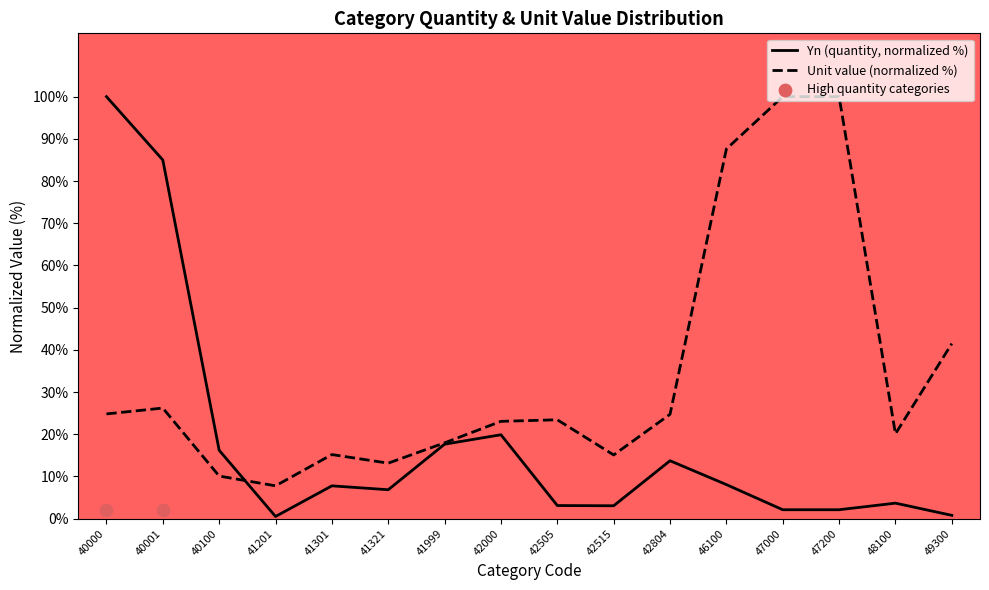

What is the ratio of the value at 40001 to the value at 46100?

10.5